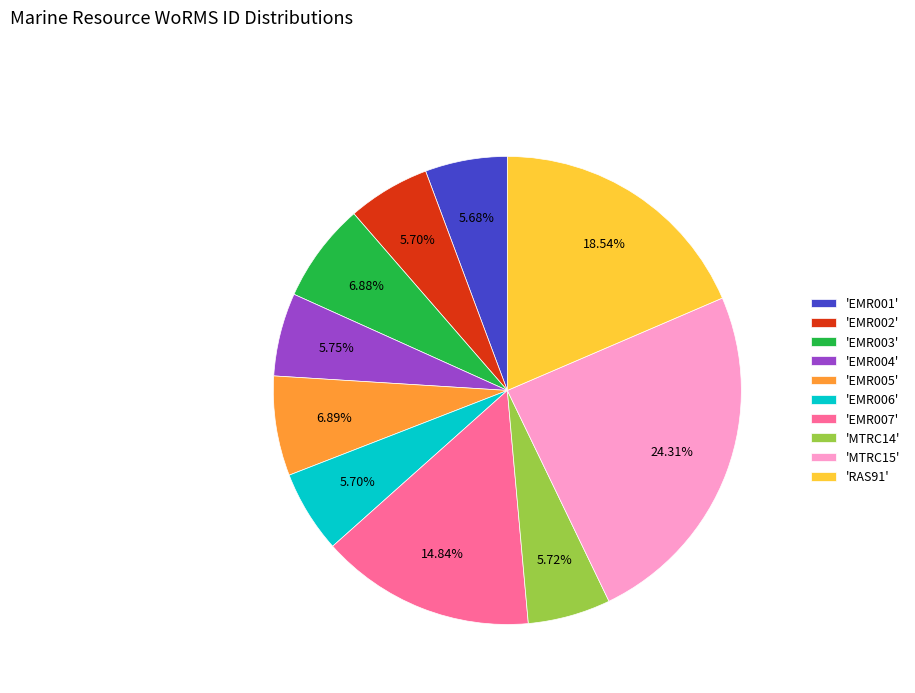

Is there a majority slice in this chart?

No